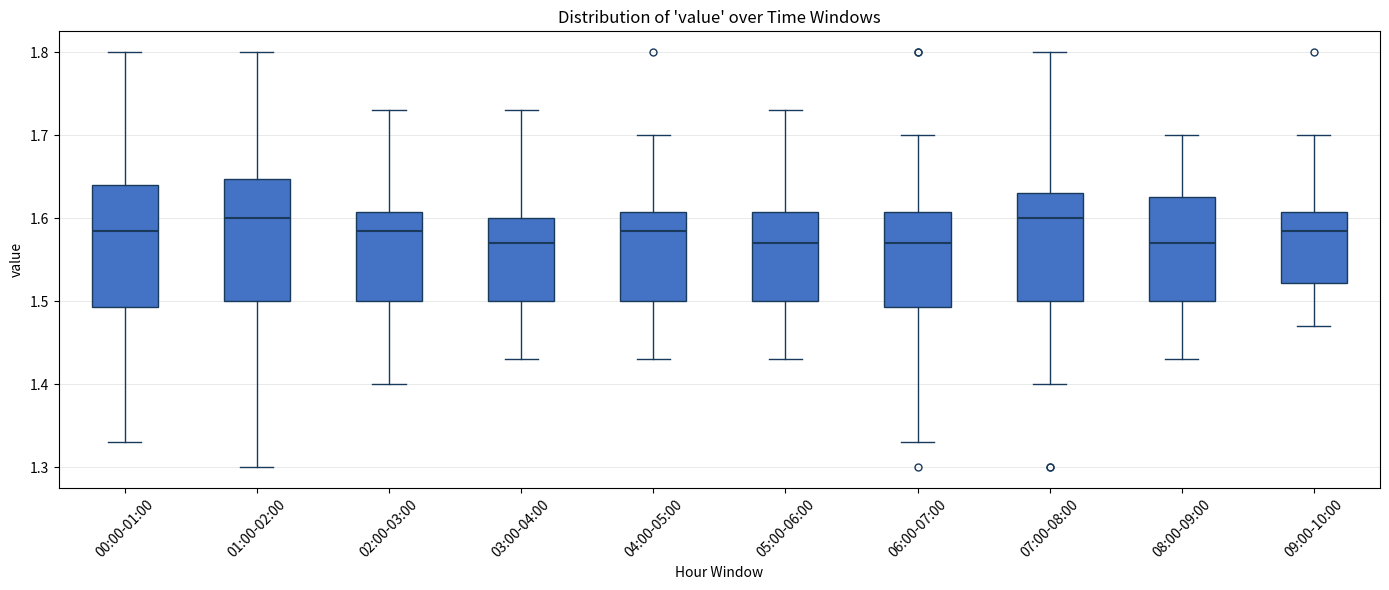

Reading left to right, read every box against the y-axis: the position of its median line, the range the box covers, and the ends of its whiskers. The values are not printed on the chart, so give them approximately, as read against the axis.

00:00-01:00: median 1.59, box 1.49 to 1.64, whiskers 1.33 to 1.80
01:00-02:00: median 1.60, box 1.50 to 1.65, whiskers 1.30 to 1.80
02:00-03:00: median 1.59, box 1.50 to 1.61, whiskers 1.40 to 1.73
03:00-04:00: median 1.57, box 1.50 to 1.60, whiskers 1.43 to 1.73
04:00-05:00: median 1.59, box 1.50 to 1.61, whiskers 1.43 to 1.70
05:00-06:00: median 1.57, box 1.50 to 1.61, whiskers 1.43 to 1.73
06:00-07:00: median 1.57, box 1.49 to 1.61, whiskers 1.33 to 1.70
07:00-08:00: median 1.60, box 1.50 to 1.63, whiskers 1.40 to 1.80
08:00-09:00: median 1.57, box 1.50 to 1.63, whiskers 1.43 to 1.70
09:00-10:00: median 1.59, box 1.52 to 1.61, whiskers 1.47 to 1.70